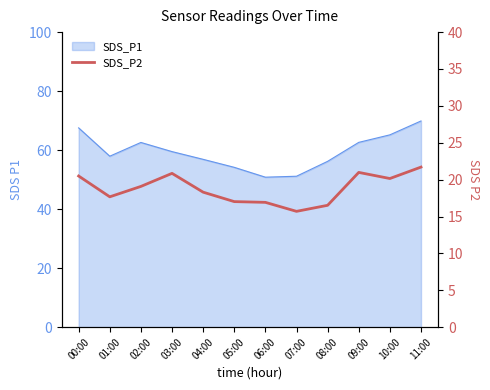

What position from the left is 06:00?

7